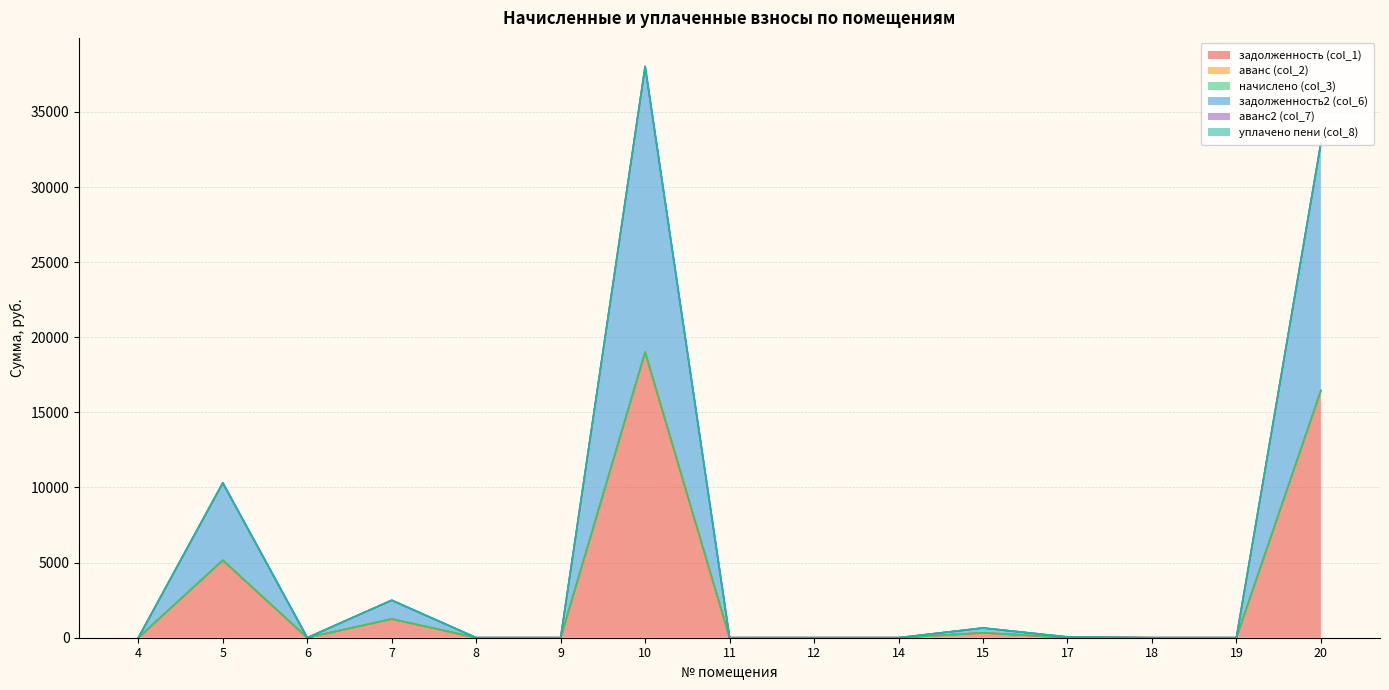

True or false: задолженность (col_1) and уплачено пени (col_8) cross at least once.

False